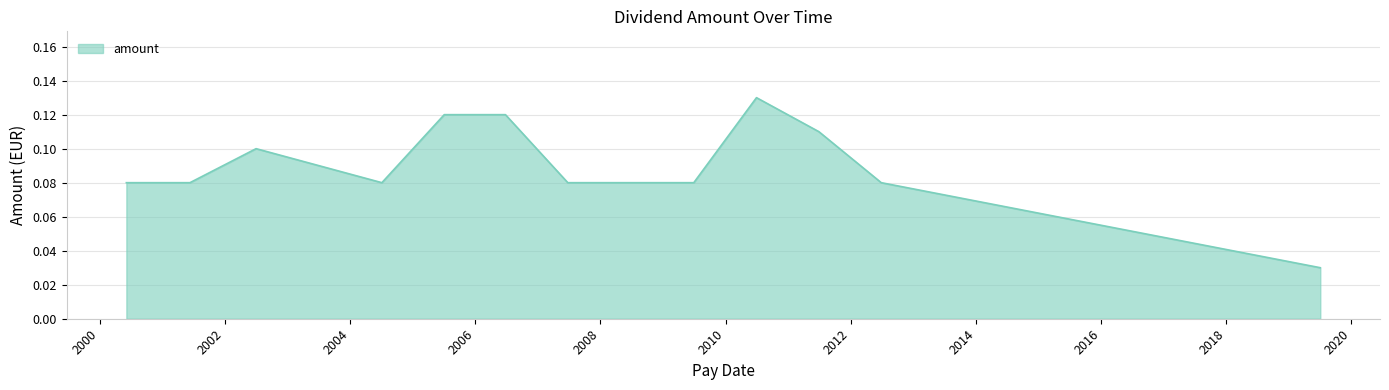

How many lines are shown in the chart?

1